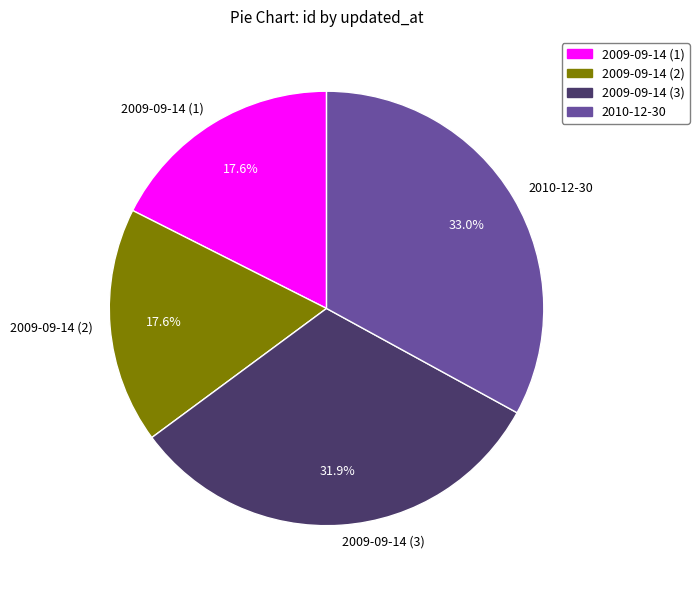

How much of the chart is everything except 2009-09-14 (2)?

82.4%